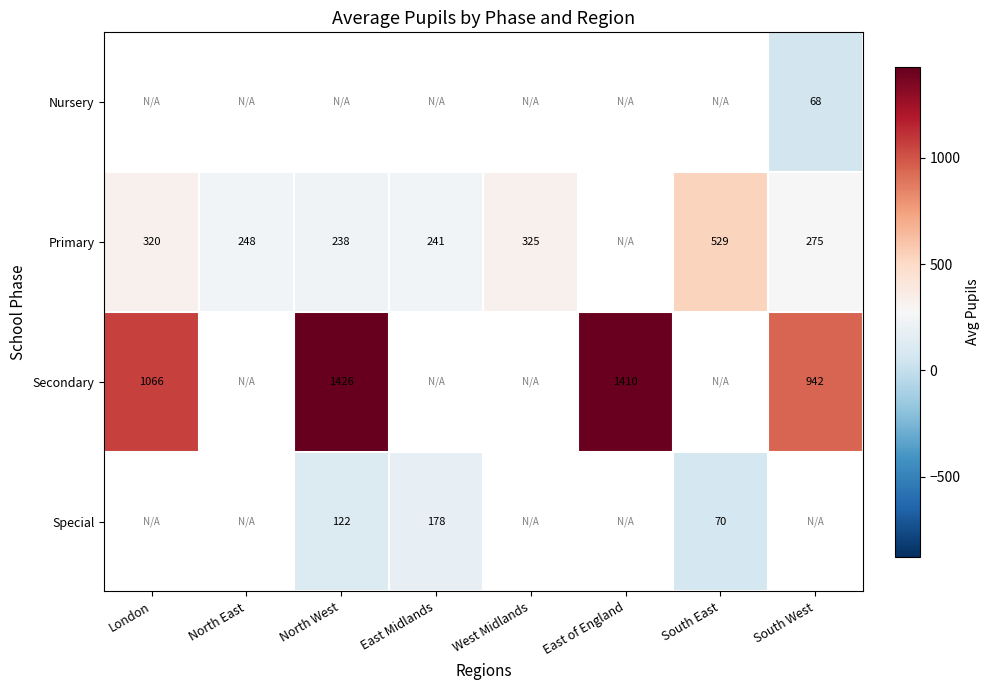

The Primary series shows 495.3 at London. True or false?

False